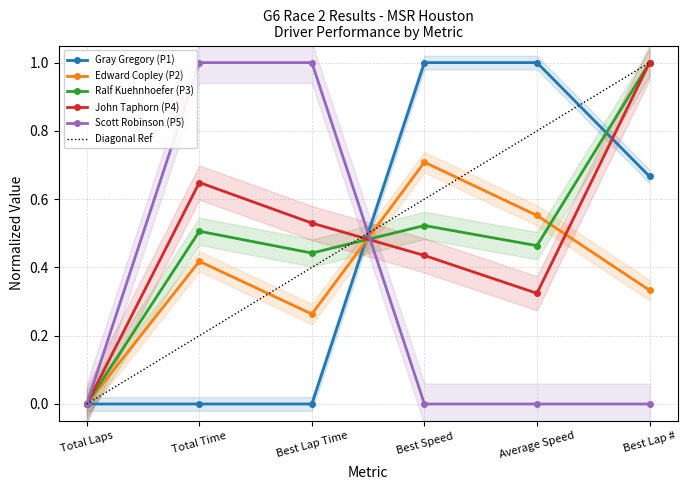

At which label is John Taphorn (P4) closest to 0?

Total Laps